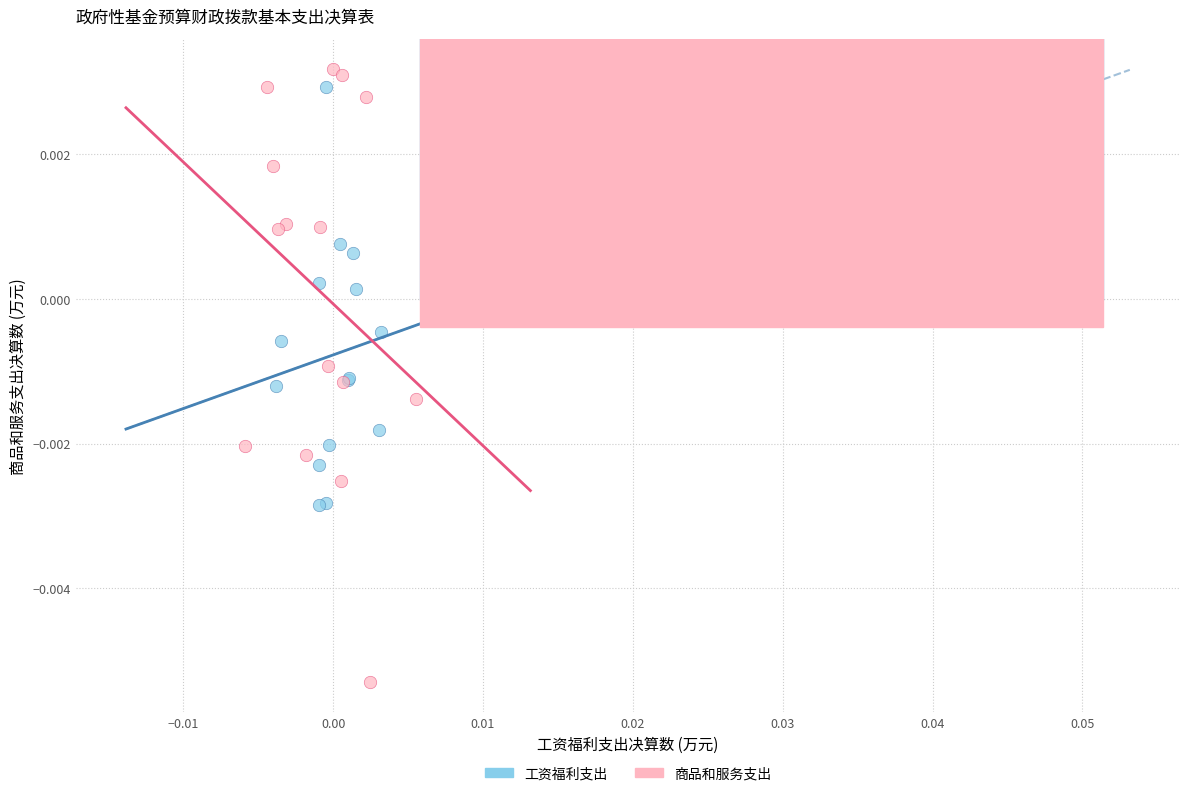

Which series reaches the minimum Y coordinate?

商品和服务支出